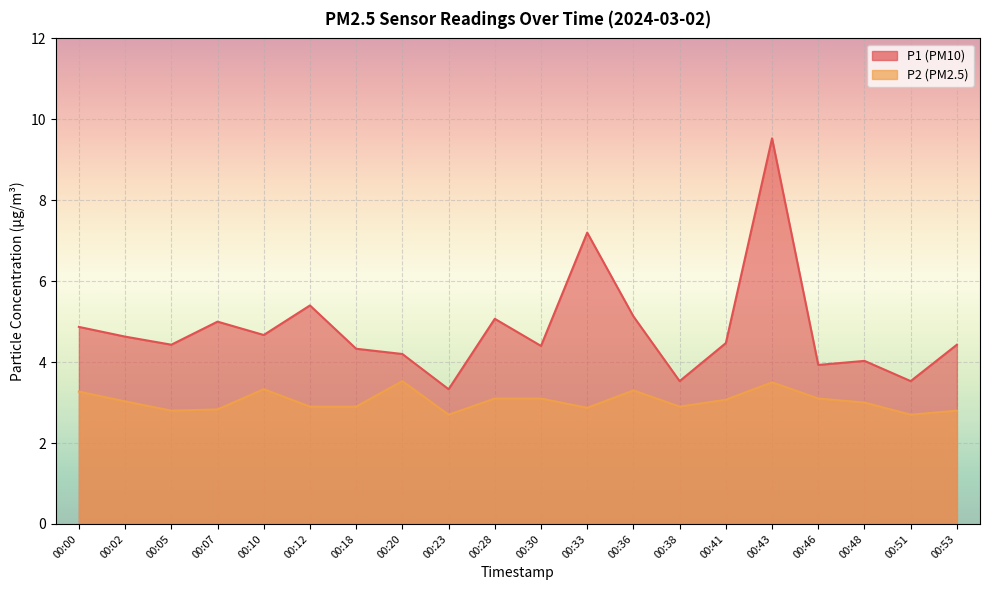

At which label is P2 closest to 3?

00:48